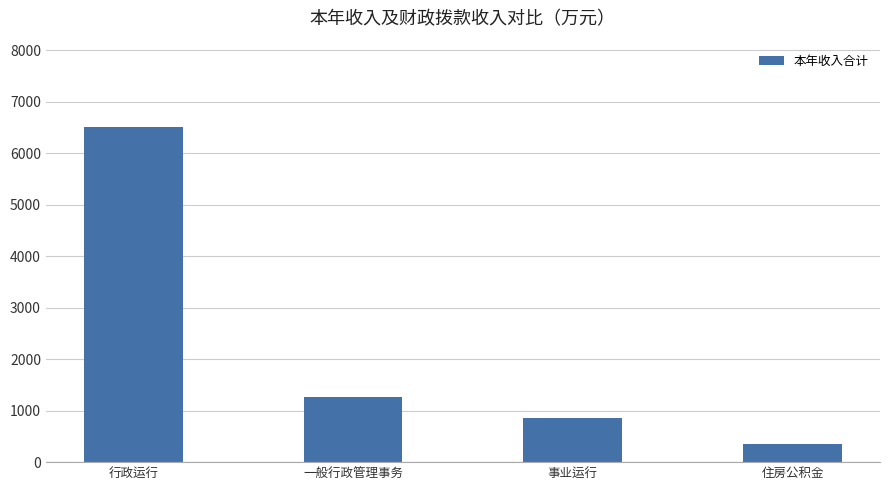

What is the change in value from 事业运行 to 住房公积金?

-505.6